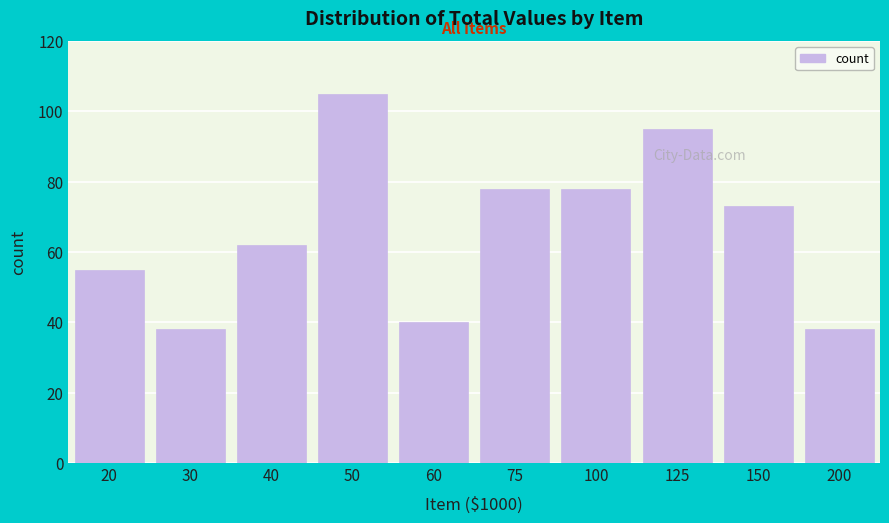

Reading left to right, extract all data points from this chart.

55	38	62	105	40	78	78	95	73	38